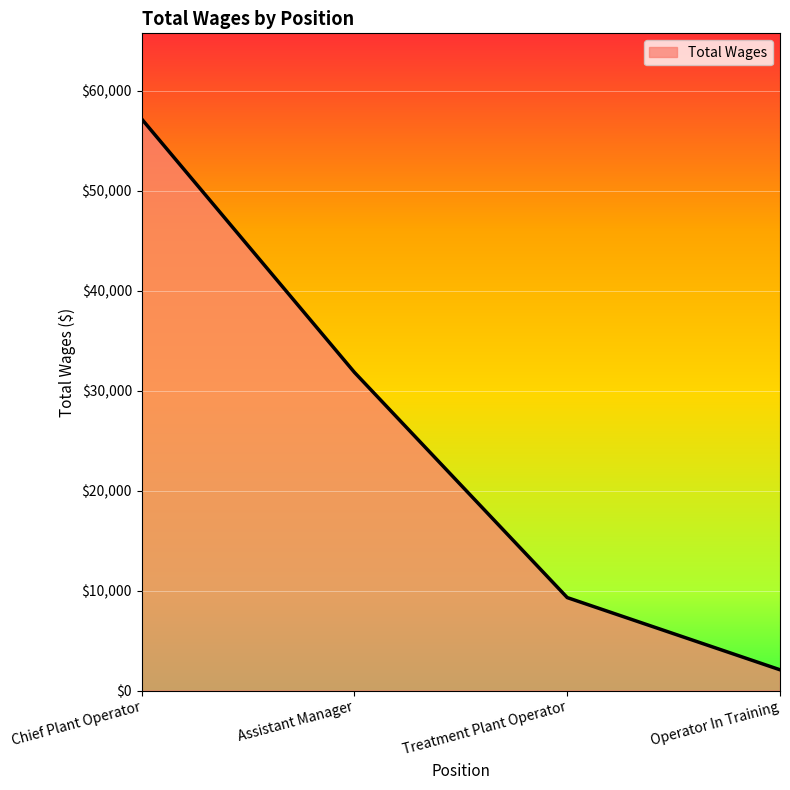

Which category has the highest value across all series?

Chief Plant Operator